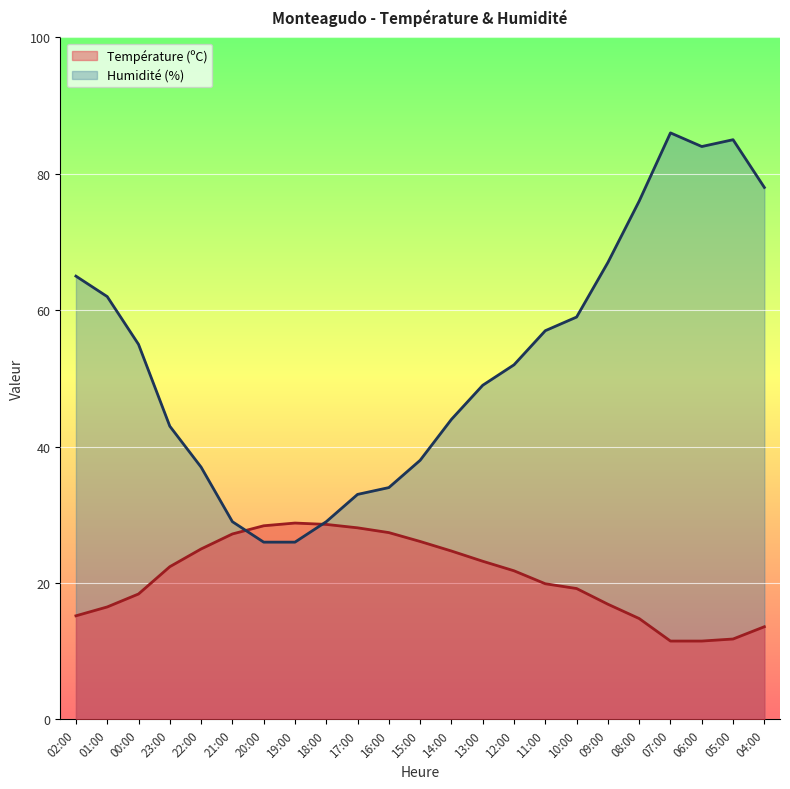

What is the minimum value shown in the chart?

11.5